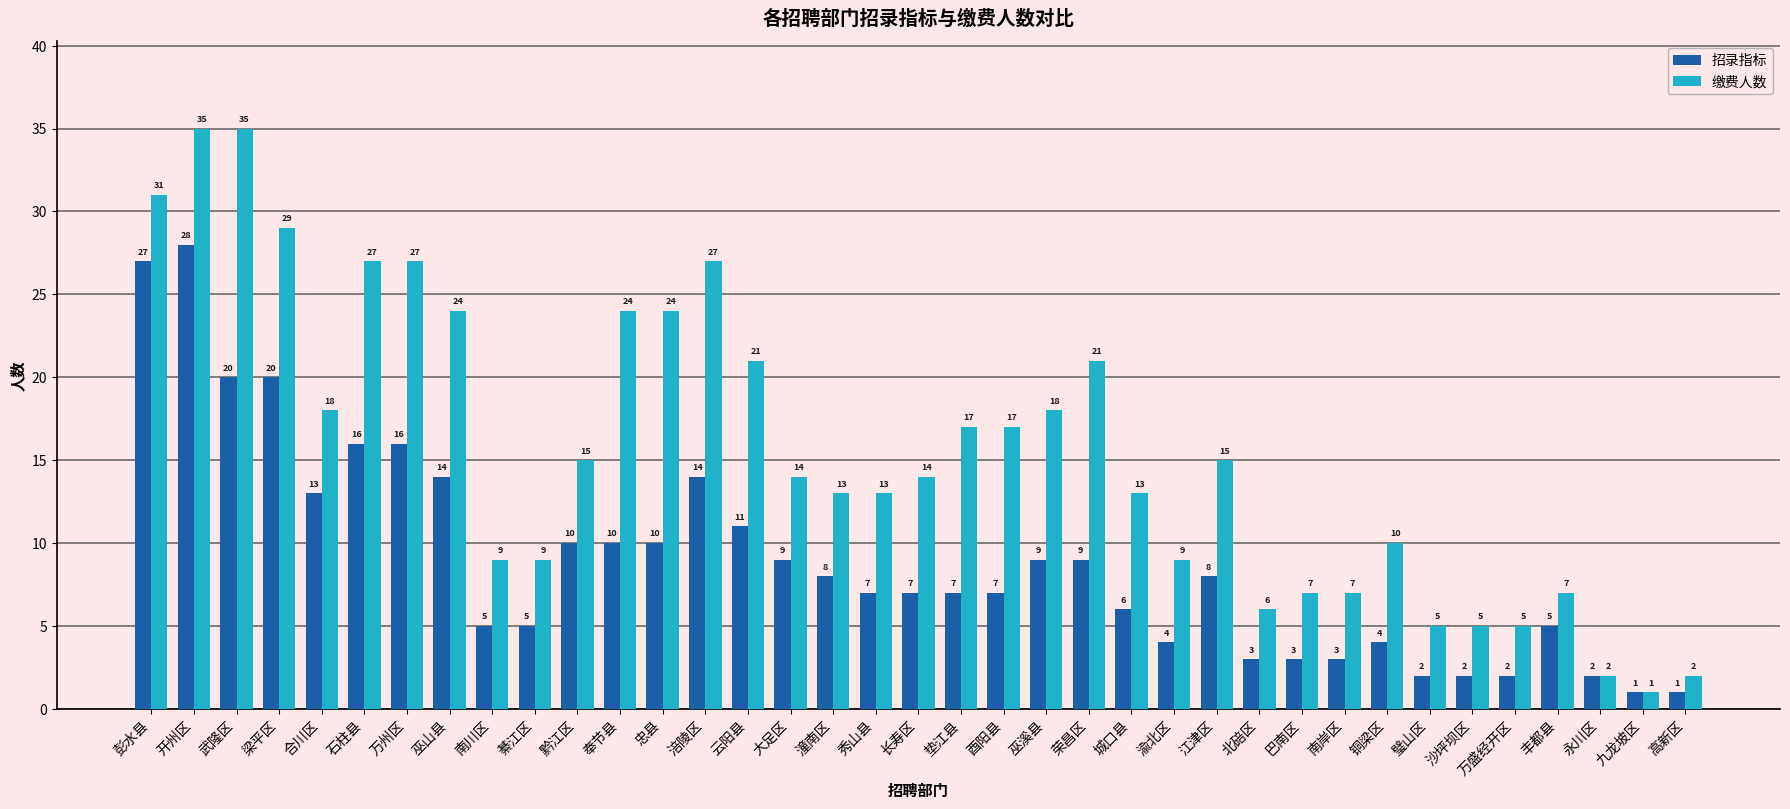

Which series has the largest total across all categories?

缴费人数